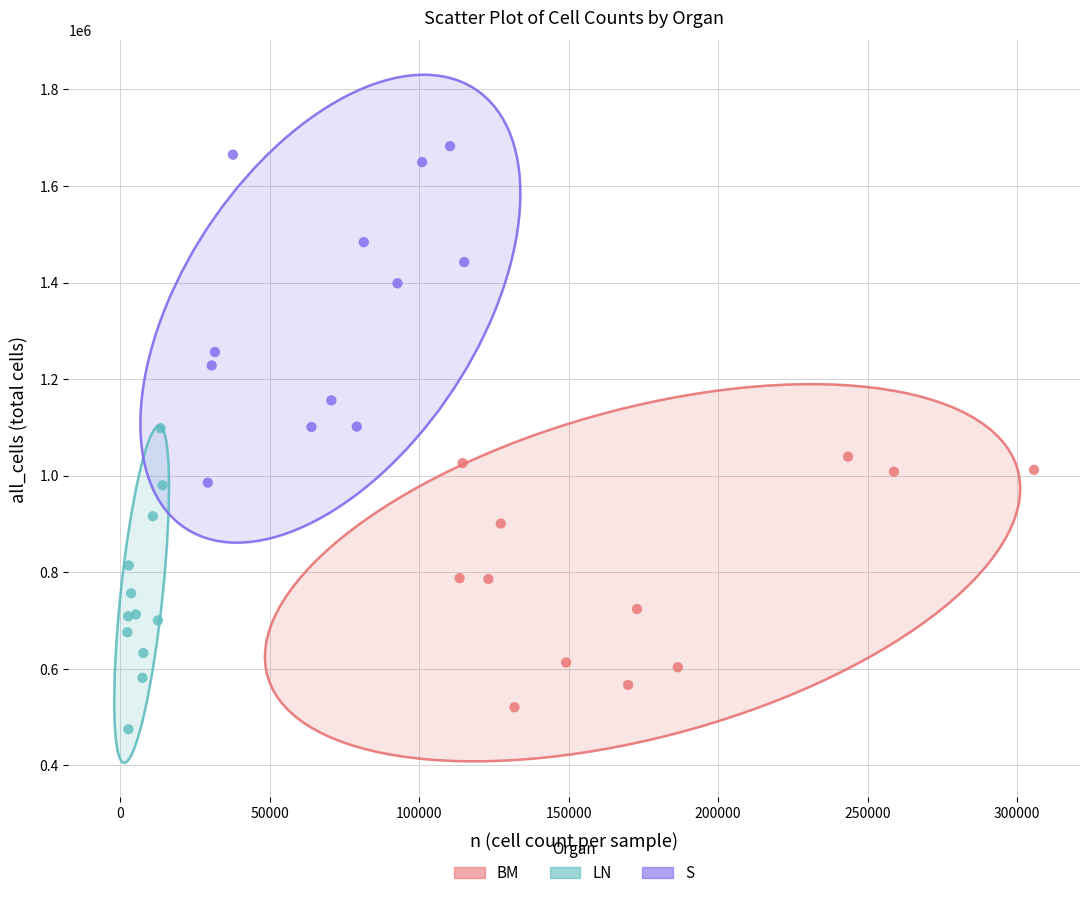

Which series has the largest Y range (max minus min)?

S